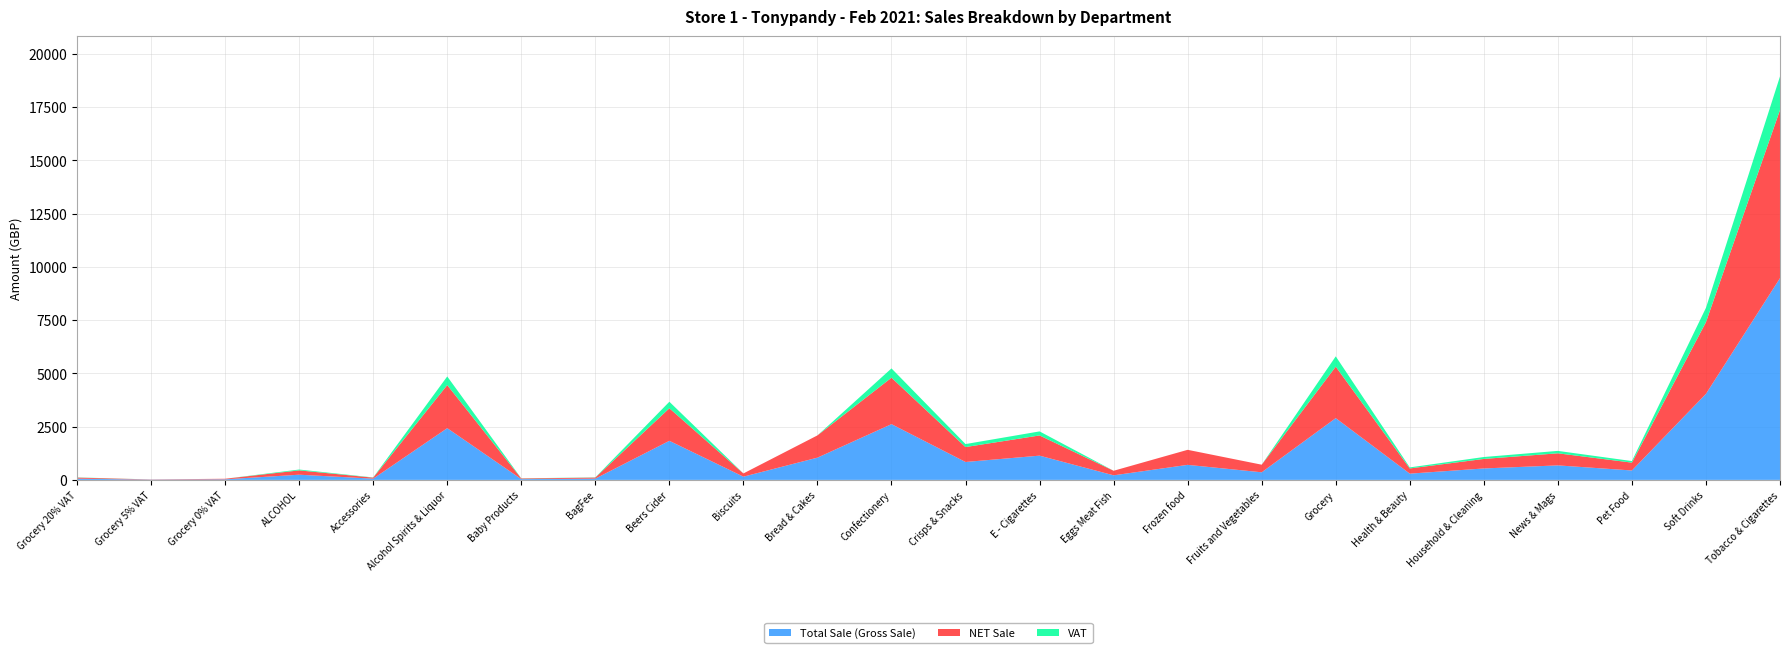

Reading right to left, list all the values displayed in this chart.

Total Sale (Gross Sale): 9468.4	4038.1	442.1	680.8	537.0	293.4	2899.2	356.6	705.8	214.3	1138.0	840.6	2616.4	1044.3	151.3	1834.0	59.3	36.7	2427.7	57.7	243.4	26.9	10.6	58.9
NET Sale: 7890.4	3365.1	368.4	567.3	447.5	244.5	2416.0	356.6	705.8	214.3	948.4	700.5	2180.3	1044.3	151.3	1528.3	49.4	30.6	2023.1	48.1	202.8	26.9	10.1	49.0
VAT: 1578.1	673.0	73.7	113.5	89.5	48.9	483.2	0.0	0.0	0.0	189.7	140.1	436.1	0.0	0.0	305.7	9.9	6.1	404.6	9.6	40.6	0.0	0.5	9.8